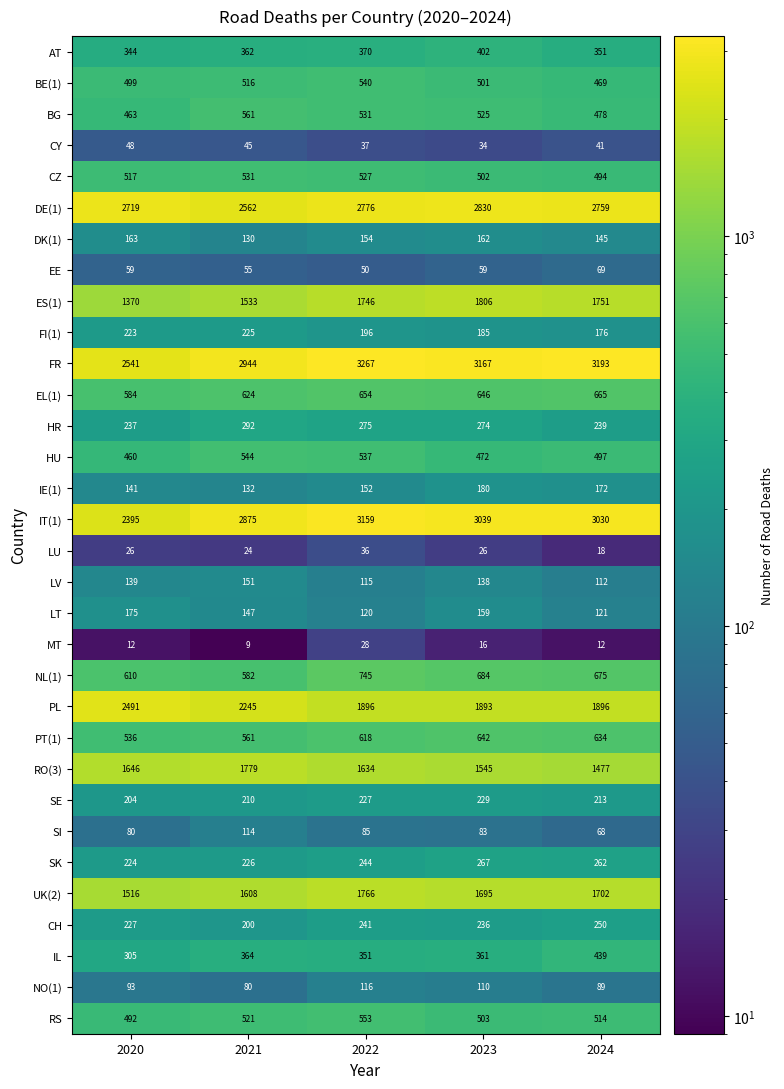

What value does the BE(1) series have at 2024?

469